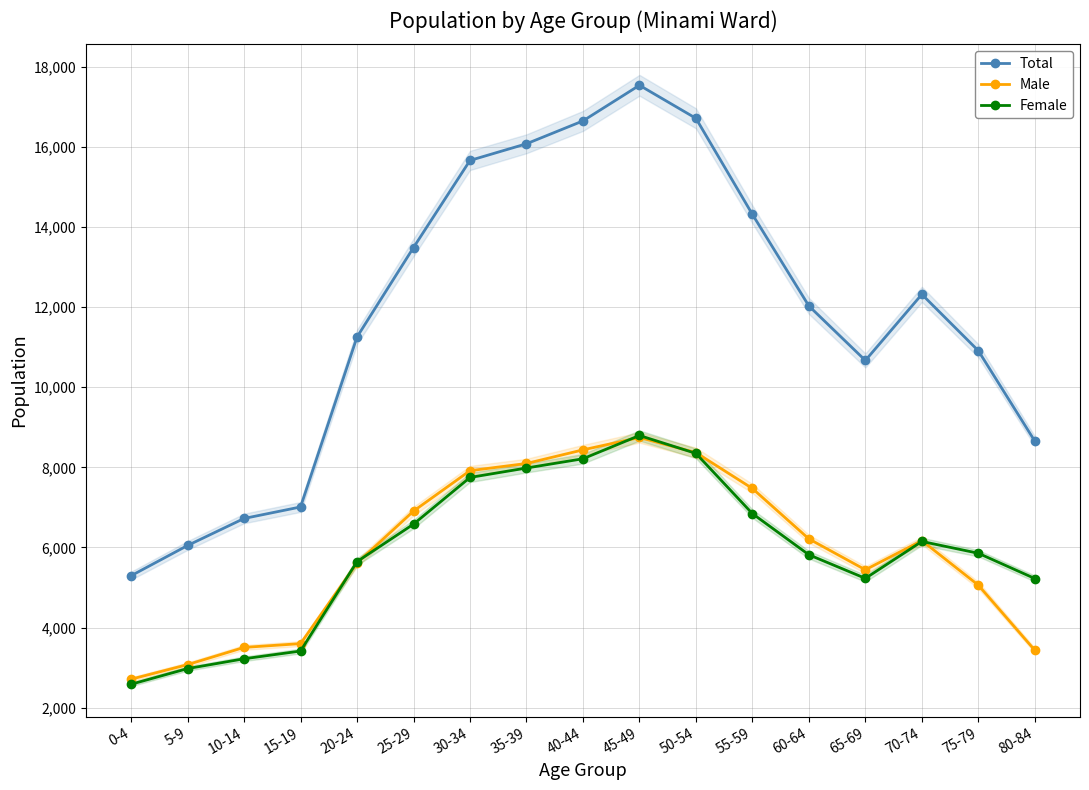

Which series has the largest range (max minus min)?

Total